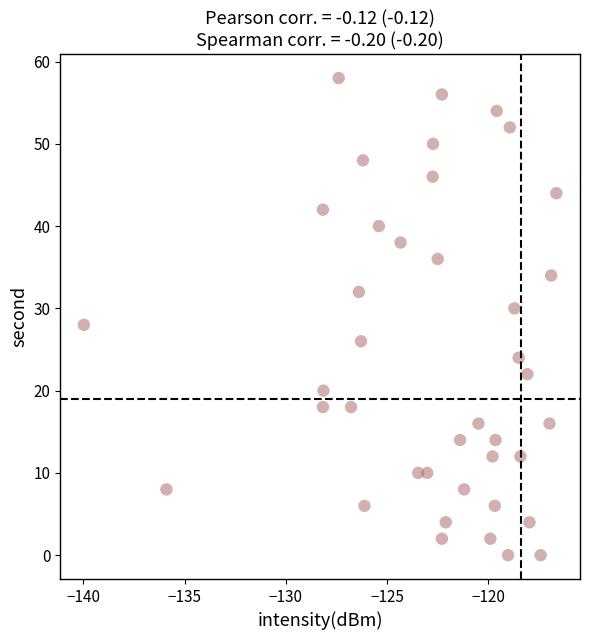

What is the range of Y values (max minus min)?

58